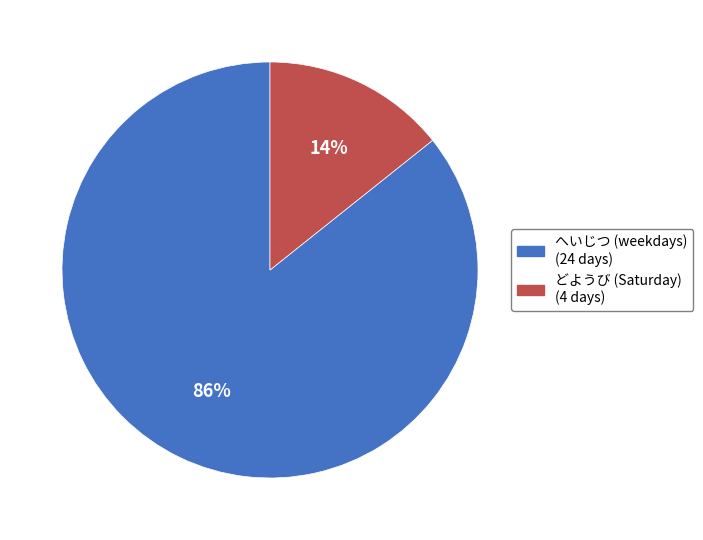

Is there any slice that represents more than half of the pie?

Yes